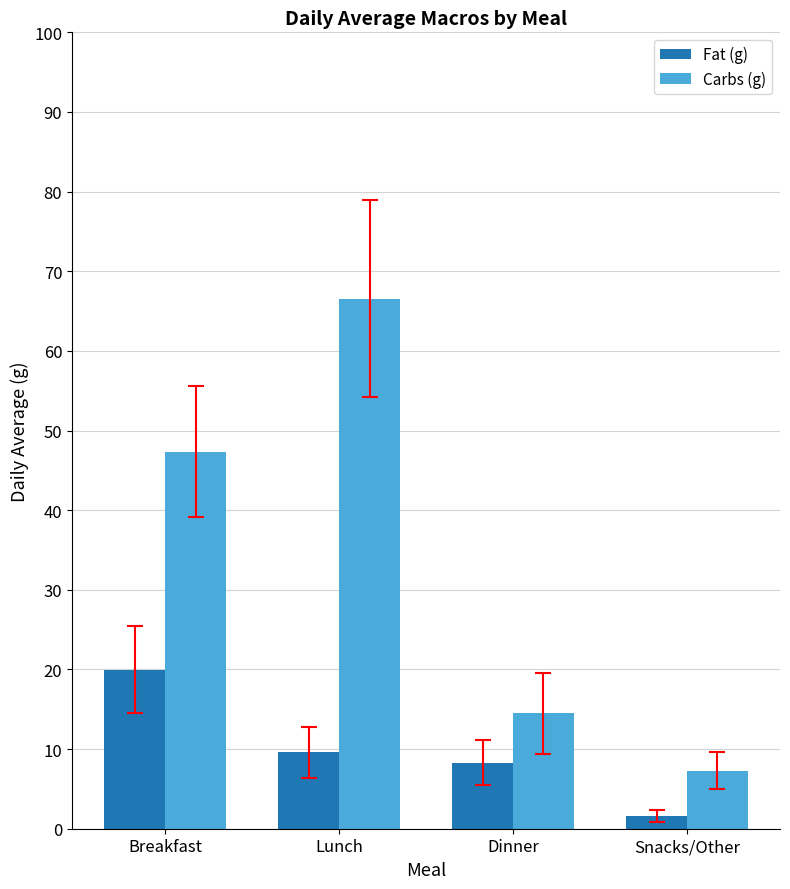

Which category has the lowest value across all series?

Snacks/Other